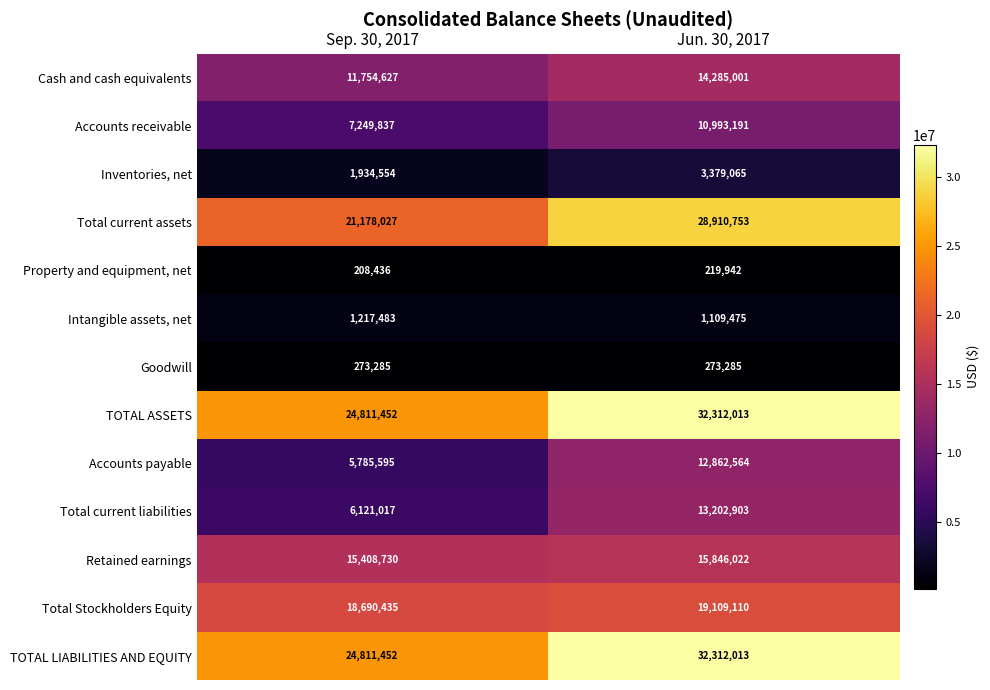

Reading left to right, transcribe all the data shown in this chart.

Cash and cash equivalents: Sep. 30, 2017=11754627	Jun. 30, 2017=14285001
Accounts receivable: Sep. 30, 2017=7249837	Jun. 30, 2017=10993191
Inventories, net: Sep. 30, 2017=1934554	Jun. 30, 2017=3379065
Total current assets: Sep. 30, 2017=21178027	Jun. 30, 2017=28910753
Property and equipment, net: Sep. 30, 2017=208436	Jun. 30, 2017=219942
Intangible assets, net: Sep. 30, 2017=1217483	Jun. 30, 2017=1109475
Goodwill: Sep. 30, 2017=273285	Jun. 30, 2017=273285
TOTAL ASSETS: Sep. 30, 2017=24811452	Jun. 30, 2017=32312013
Accounts payable: Sep. 30, 2017=5785595	Jun. 30, 2017=12862564
Total current liabilities: Sep. 30, 2017=6121017	Jun. 30, 2017=13202903
Retained earnings: Sep. 30, 2017=15408730	Jun. 30, 2017=15846022
Total Stockholders Equity: Sep. 30, 2017=18690435	Jun. 30, 2017=19109110
TOTAL LIABILITIES AND EQUITY: Sep. 30, 2017=24811452	Jun. 30, 2017=32312013